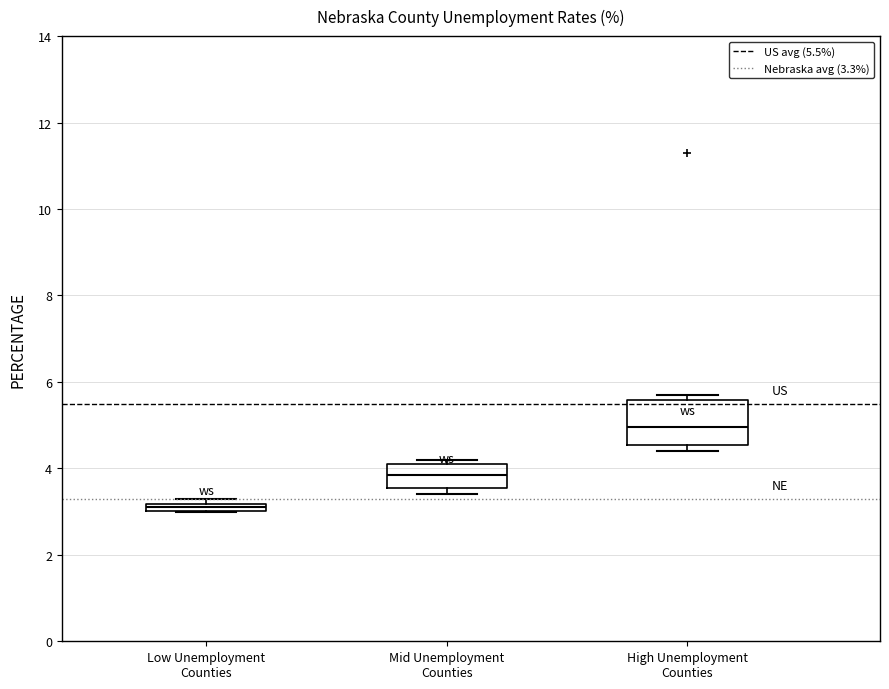

Which box has the highest median line?

High Unemployment Counties